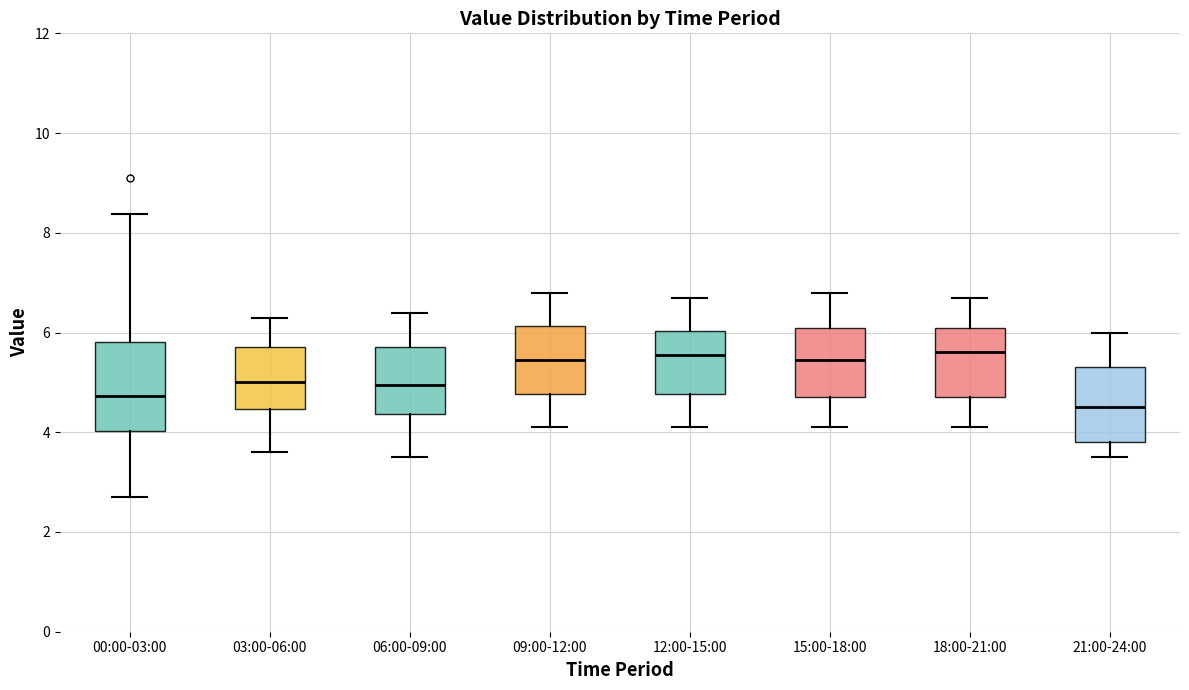

Where is the lower edge of the box for 21:00-24:00 on the y-axis? The values are not printed on the chart, so give them approximately, as read against the axis.

3.8